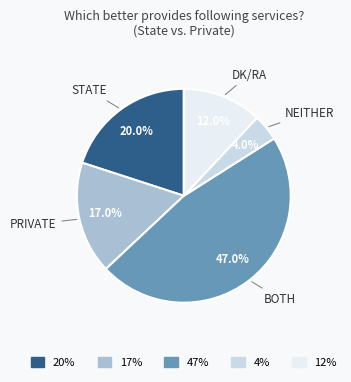

Count the number of slices in the pie.

5